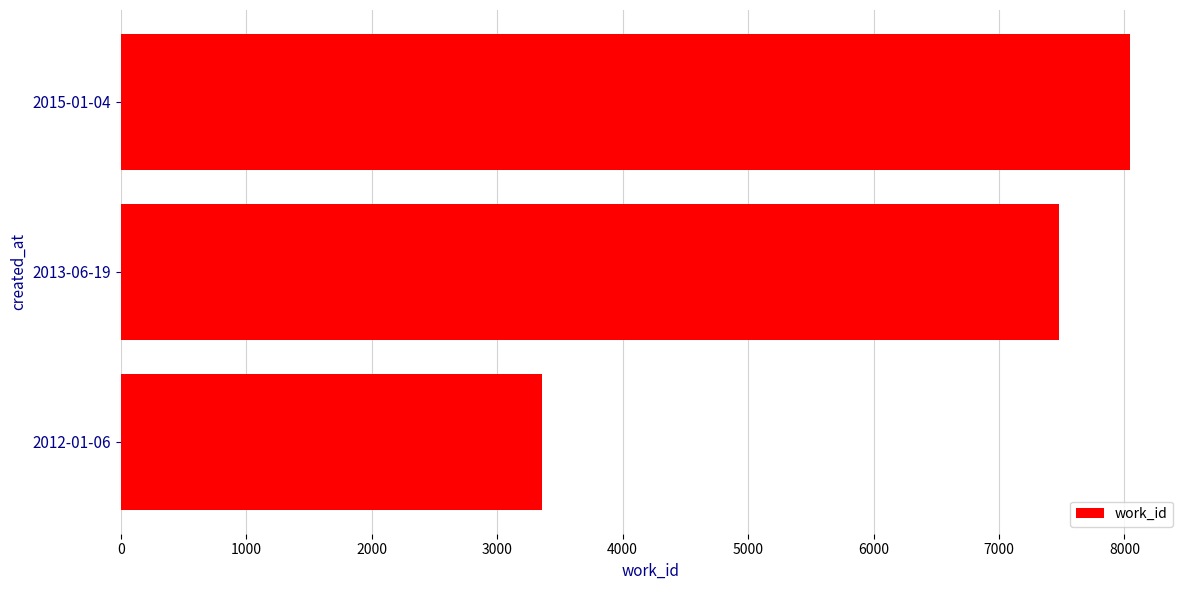

Reading bottom to top, what are all the values shown in this chart?

3353	7476	8041